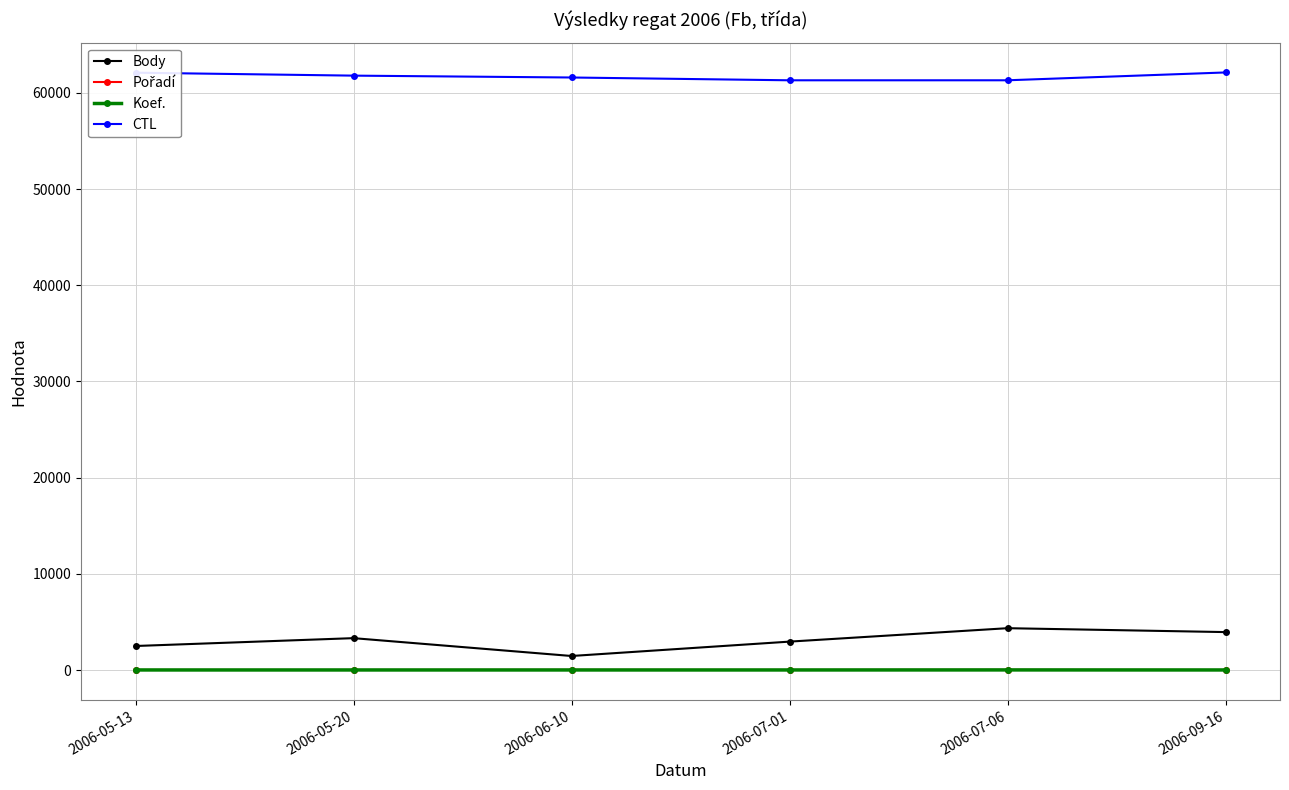

What is the label of the 4th point from the right?

2006-06-10